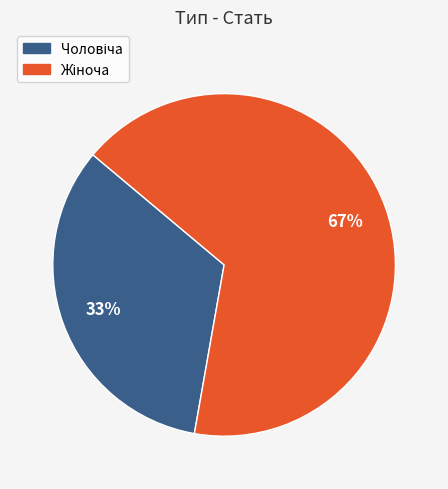

To the nearest percent, what is the average slice percentage?

50%